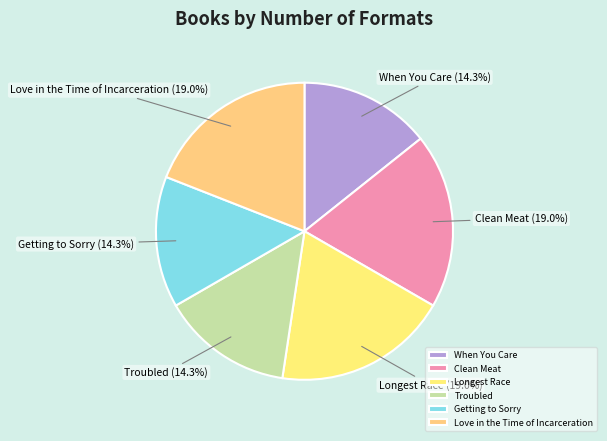

Is there a majority slice in this chart?

No